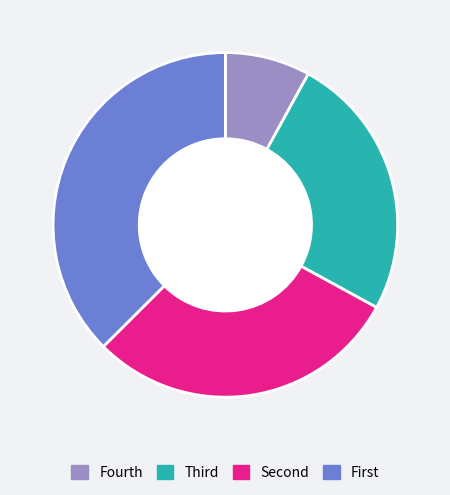

Does any single category account for the majority?

No